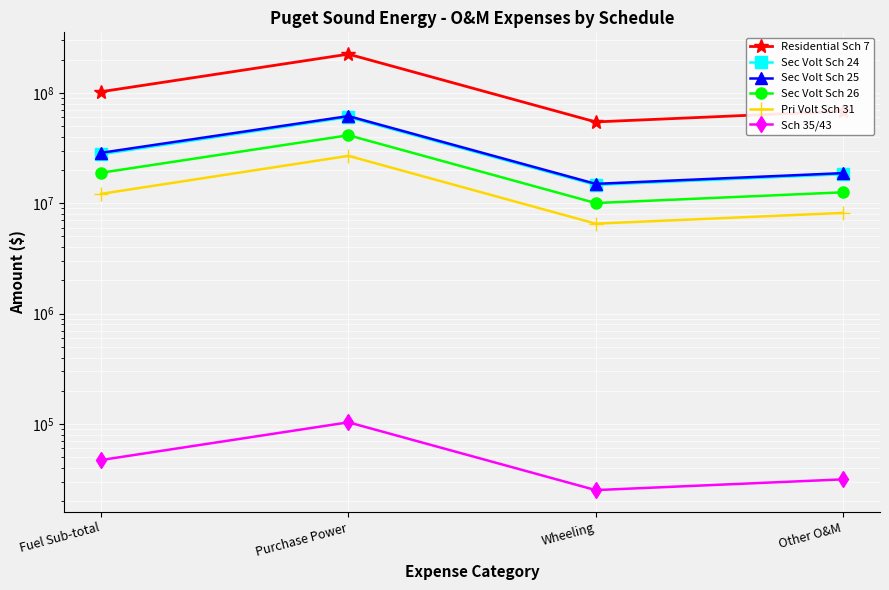

Which series changed the most between Fuel Sub-total and Purchase Power?

Residential Sch 7